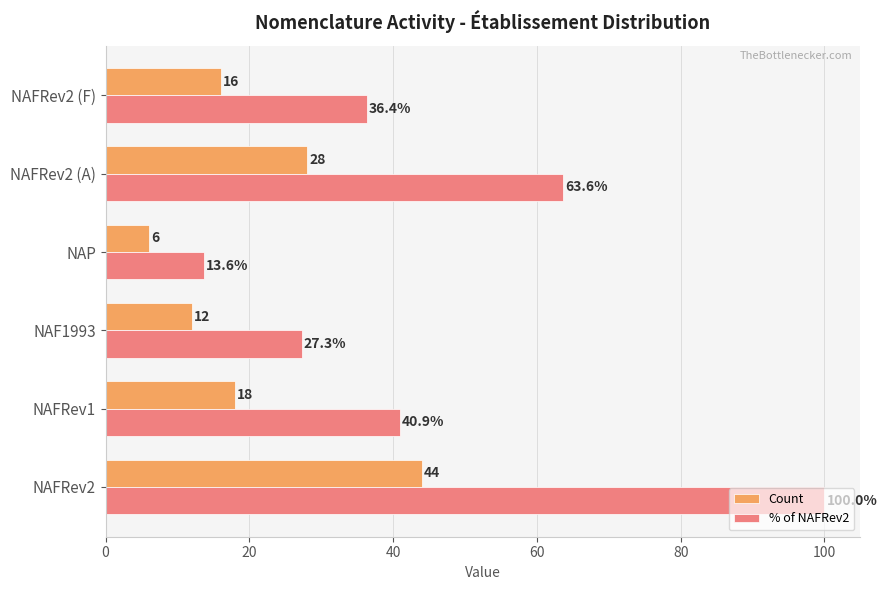

What is the maximum value shown in the chart?

100.0